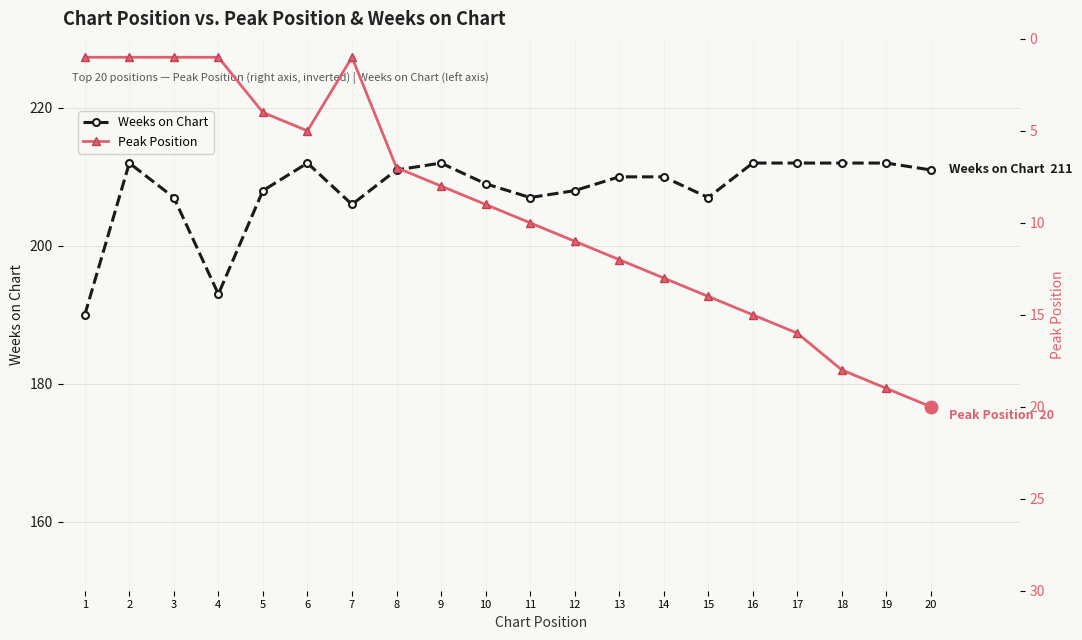

How many series are shown in this chart?

2